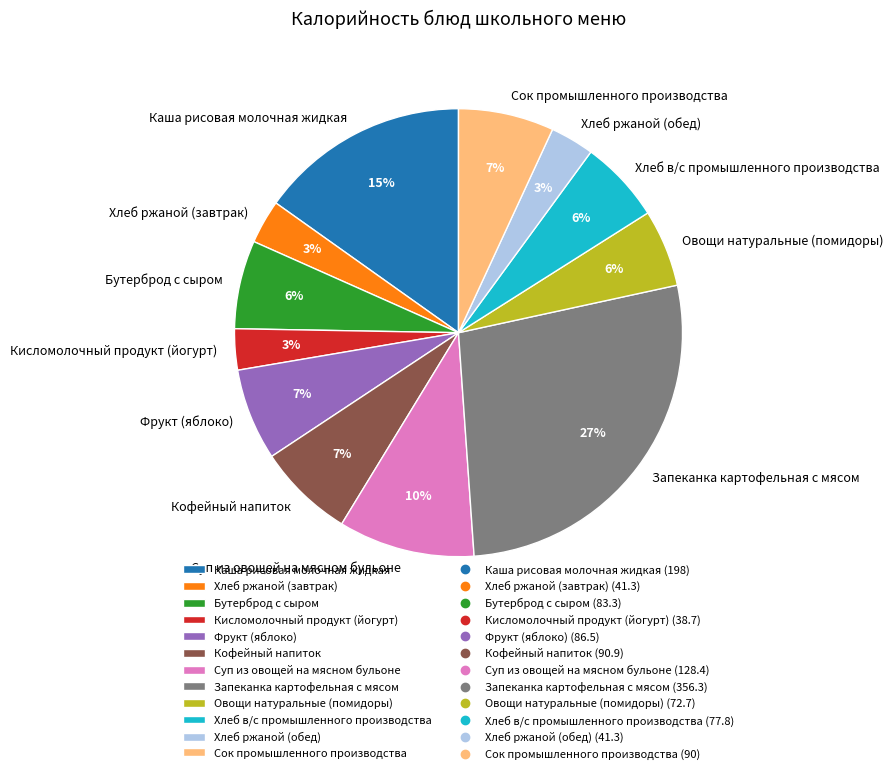

True or false: Каша рисовая молочная жидкая accounts for 15% of the total.

True